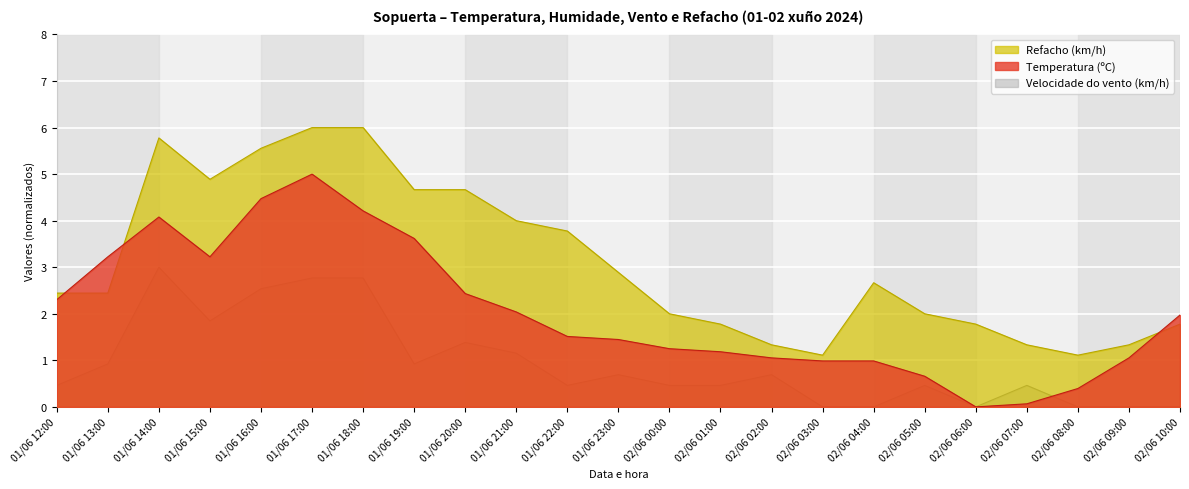

How many data points in Temperatura (ºC) are less than 1?

6